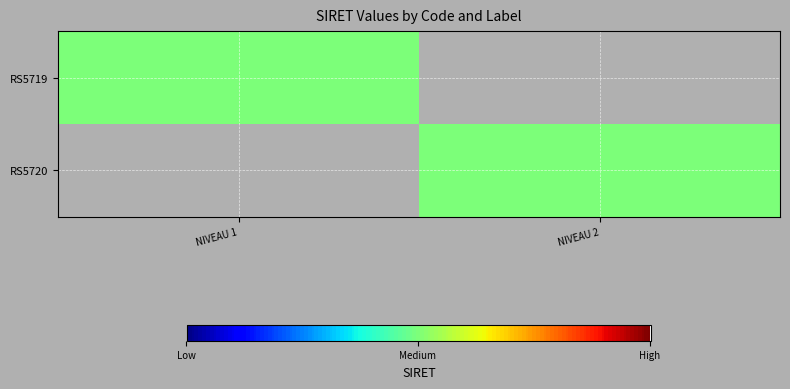

Which series has the largest total across all categories?

RS5719